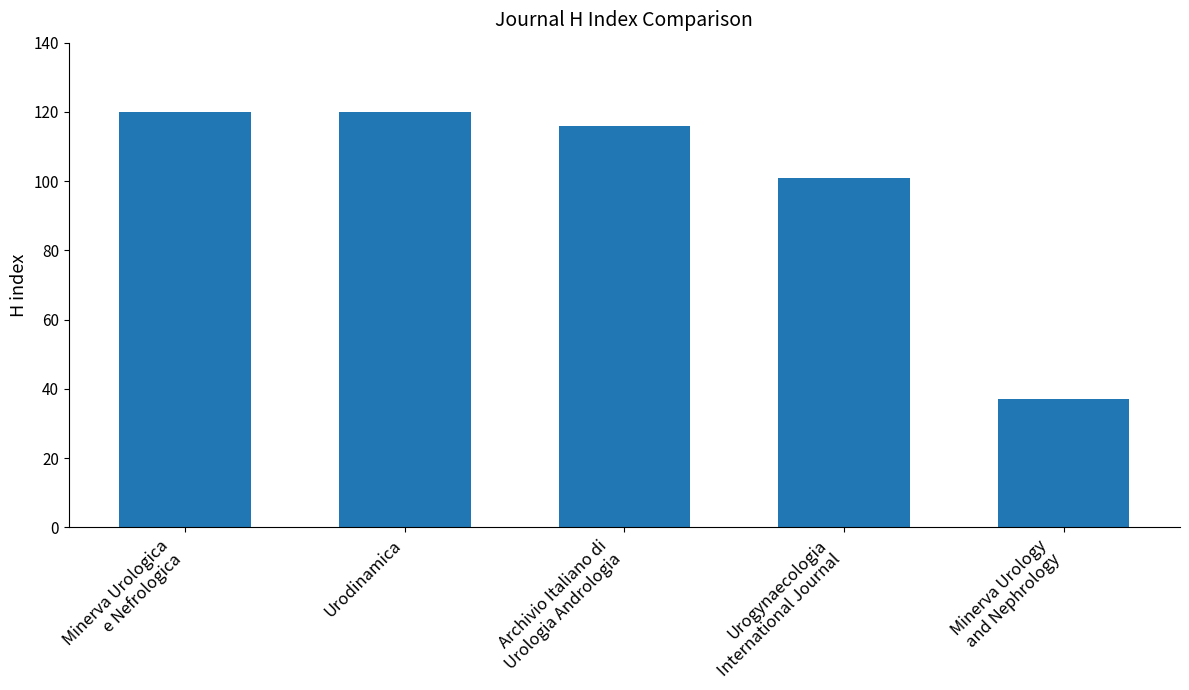

Approximately how many times larger is the value at Minerva Urology
and Nephrology compared to Urogynaecologia
International Journal?

0.4